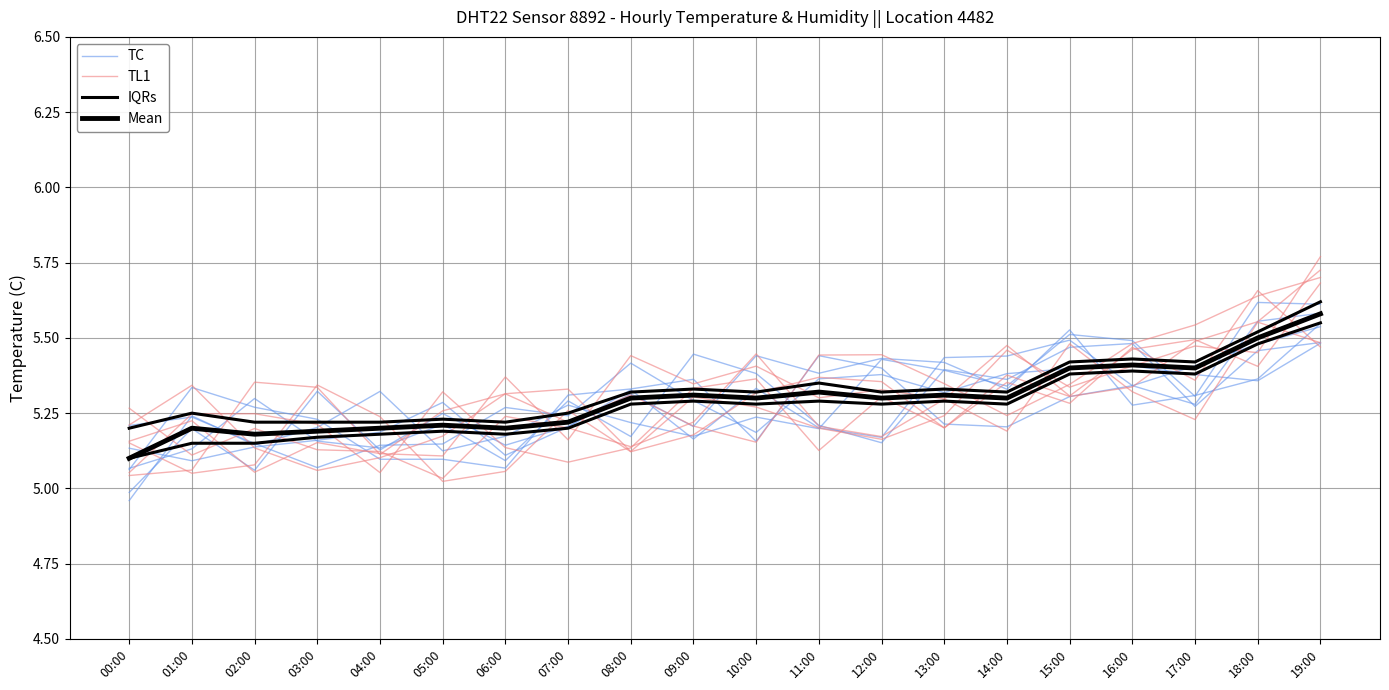

Reading right to left, extract all data points from this chart.

TC: 19:00=5.5	18:00=5.5	17:00=5.4	16:00=5.3	15:00=5.3	14:00=5.2	13:00=5.2	12:00=5.4	11:00=5.4	10:00=5.2	09:00=5.4	08:00=5.3	07:00=5.3	06:00=5.1	05:00=5.1	04:00=5.1	03:00=5.2	02:00=5.3	01:00=5.3	00:00=5.1
TL1: 19:00=5.8	18:00=5.5	17:00=5.5	16:00=5.4	15:00=5.3	14:00=5.5	13:00=5.2	12:00=5.2	11:00=5.2	10:00=5.3	09:00=5.3	08:00=5.1	07:00=5.3	06:00=5.3	05:00=5.2	04:00=5.1	03:00=5.1	02:00=5.1	01:00=5.3	00:00=5.2
IQRs: 19:00=5.5	18:00=5.5	17:00=5.4	16:00=5.4	15:00=5.4	14:00=5.3	13:00=5.3	12:00=5.3	11:00=5.3	10:00=5.3	09:00=5.3	08:00=5.3	07:00=5.2	06:00=5.2	05:00=5.2	04:00=5.2	03:00=5.2	02:00=5.2	01:00=5.2	00:00=5.1
Mean: 19:00=5.6	18:00=5.5	17:00=5.4	16:00=5.4	15:00=5.4	14:00=5.3	13:00=5.3	12:00=5.3	11:00=5.3	10:00=5.3	09:00=5.3	08:00=5.3	07:00=5.2	06:00=5.2	05:00=5.2	04:00=5.2	03:00=5.2	02:00=5.2	01:00=5.2	00:00=5.1